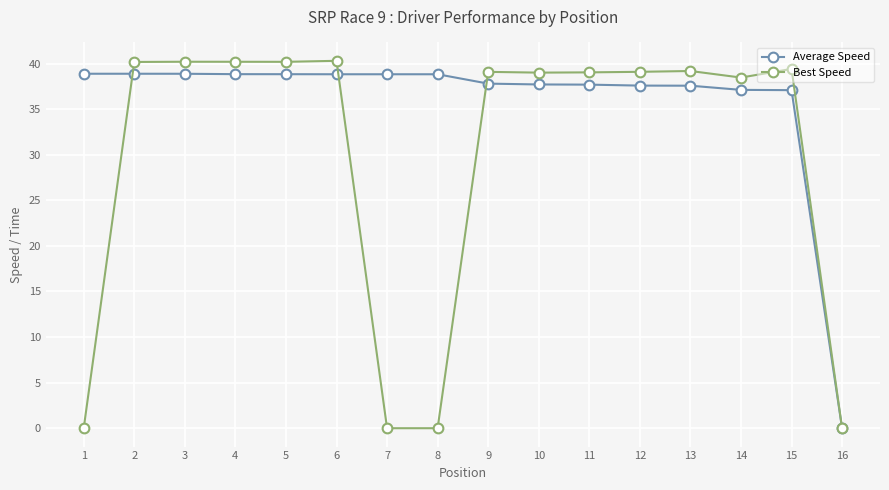

What is the value of the Best Speed point at the 3rd from the left?

40.2